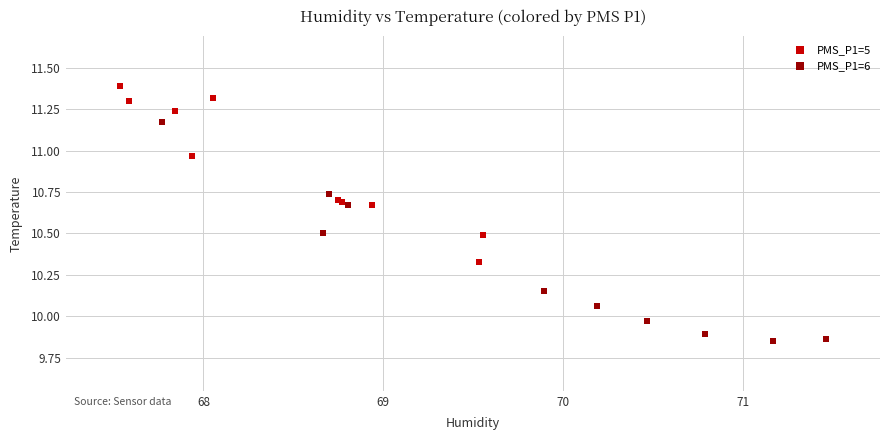

Which series contains the highest Y value?

PMS_P1=5